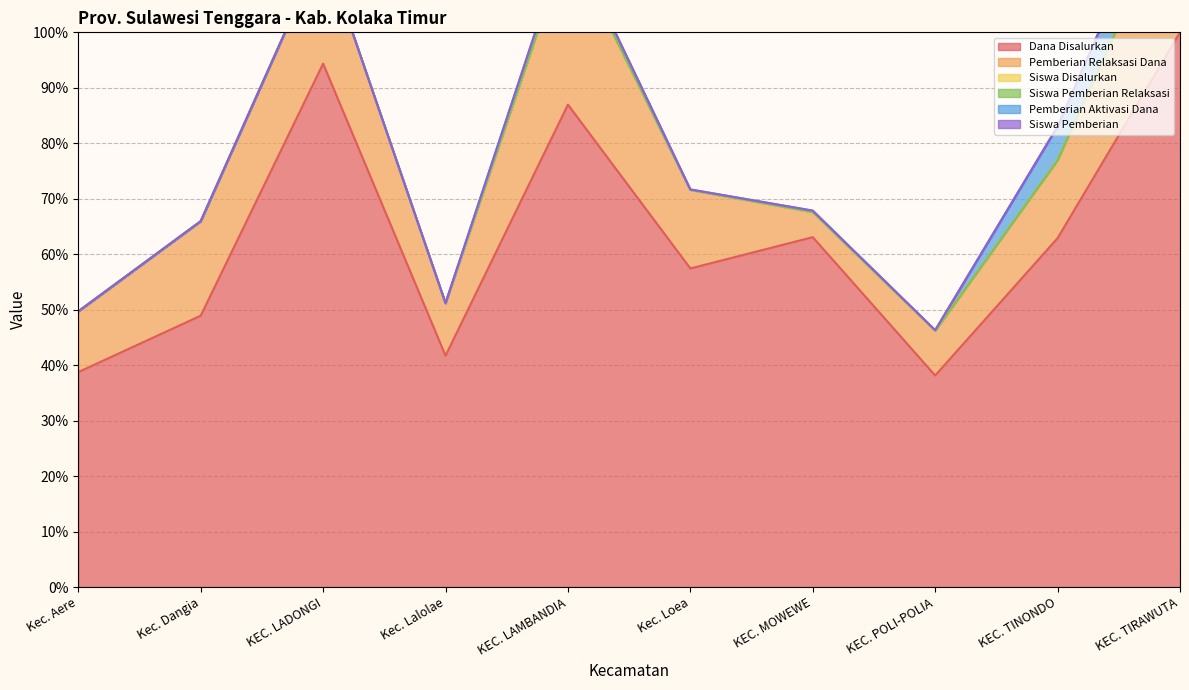

How many categories are shown in the chart?

10